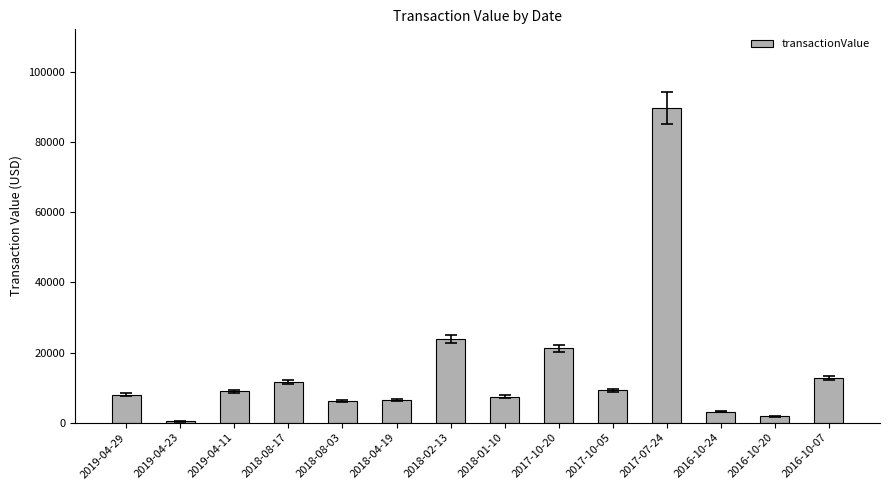

What is the sum of all values?

210595